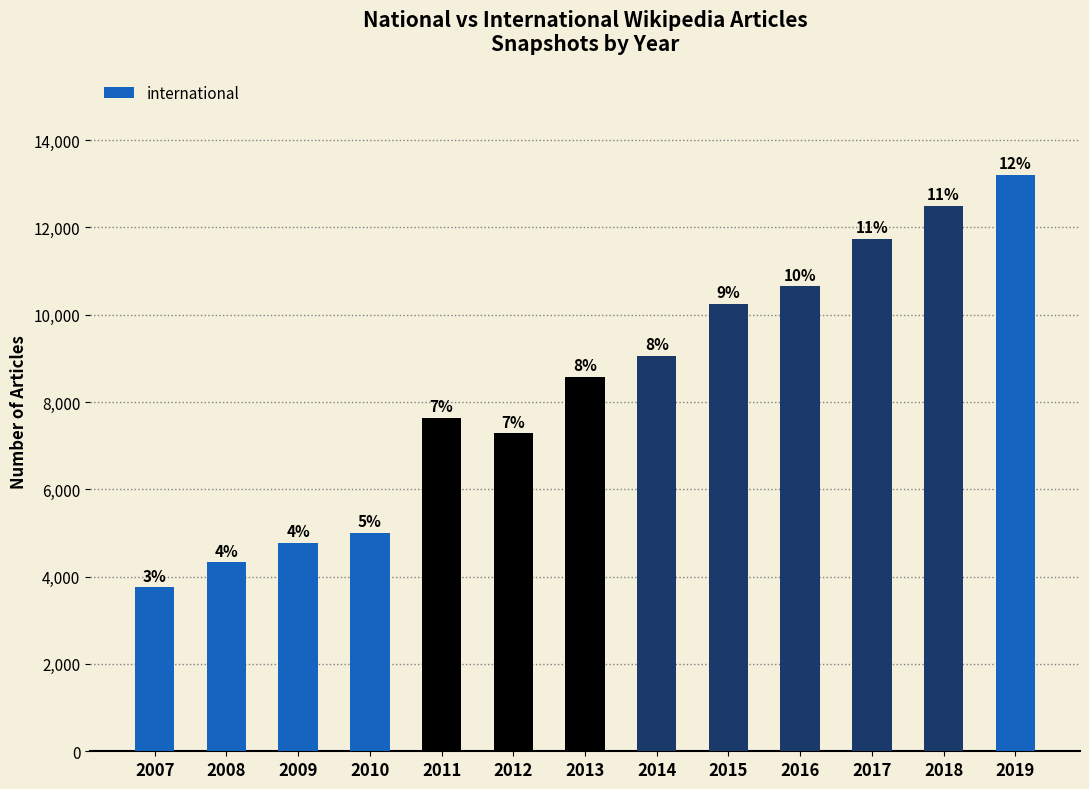

What is the greatest value displayed?

13200